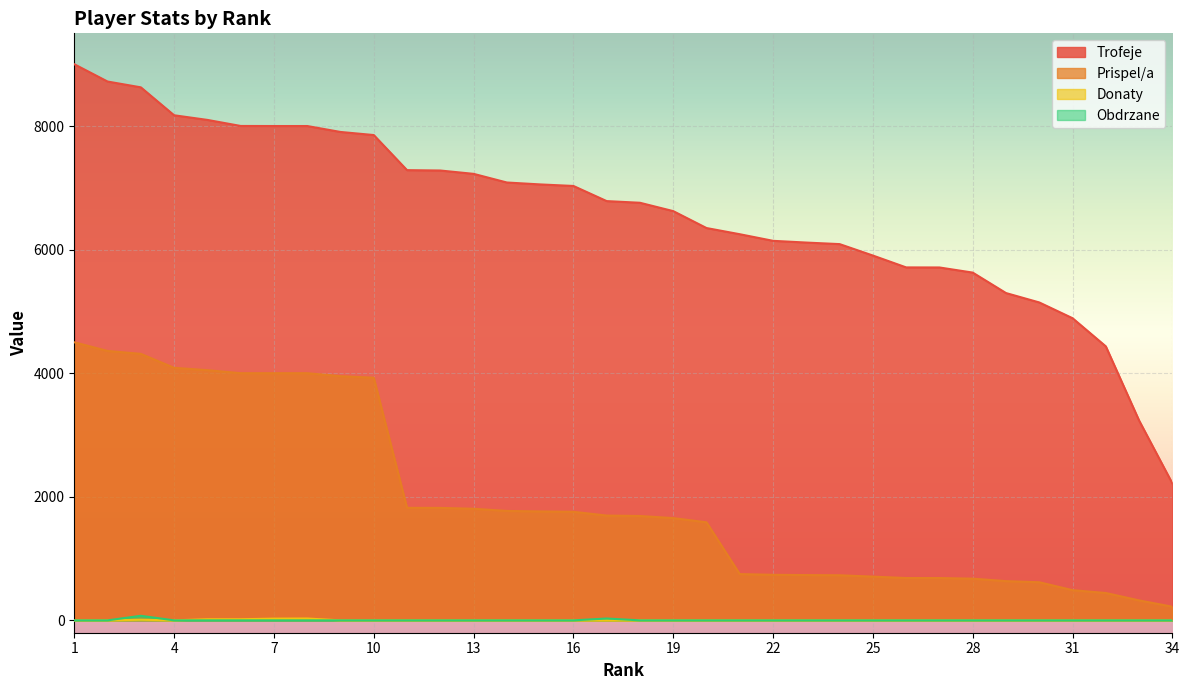

The Prispel/a series shows 489 at 31. True or false?

True